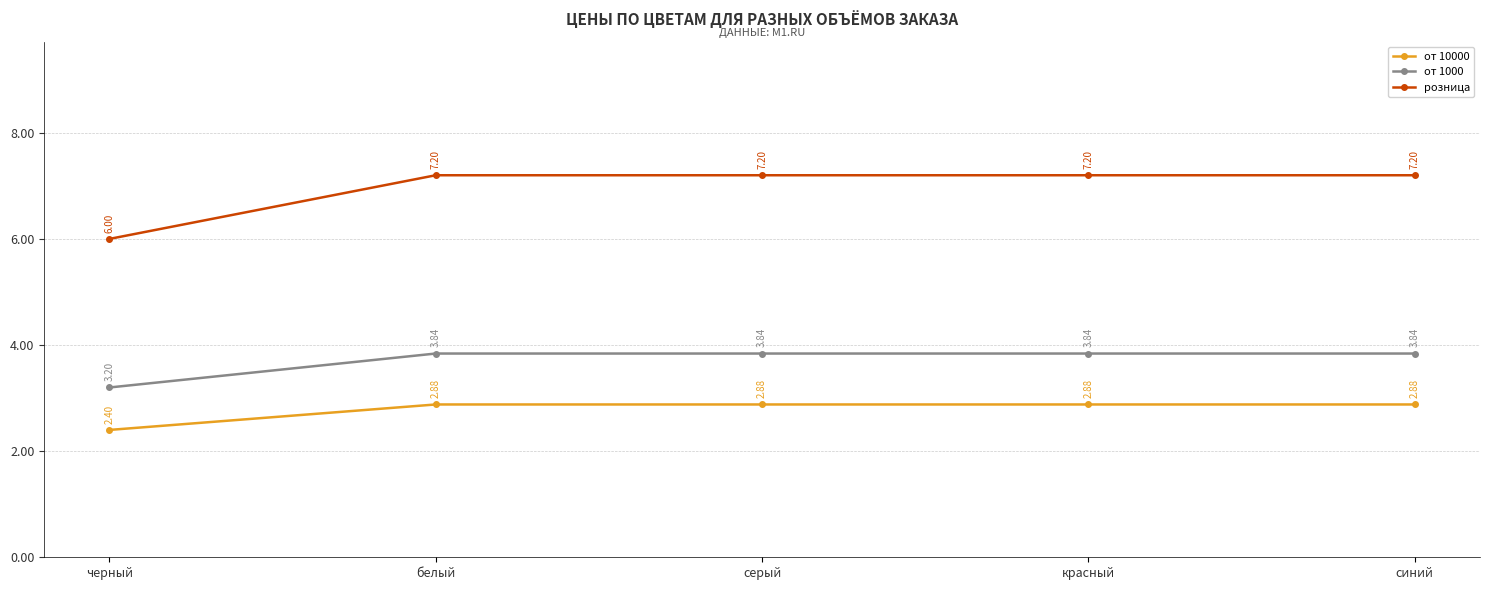

At which label is от 1000 closest to 3?

черный